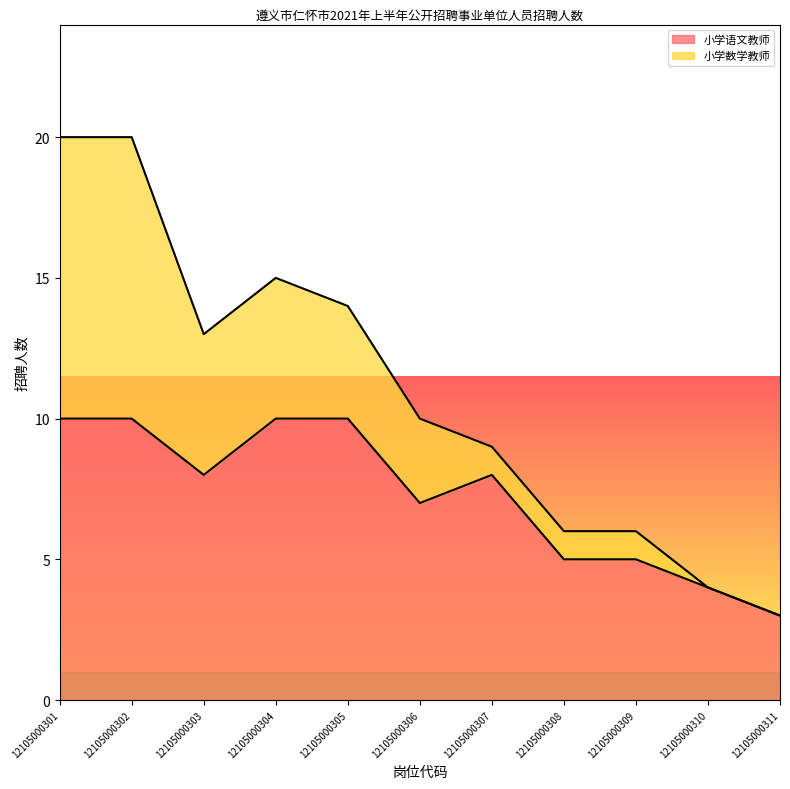

The value at 12105000302 is 17. True or false?

False